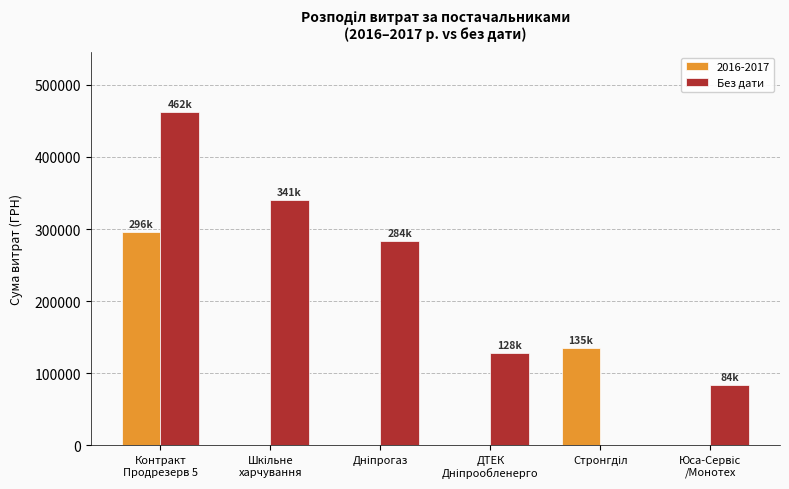

What is the maximum value shown in the chart?

462367.7